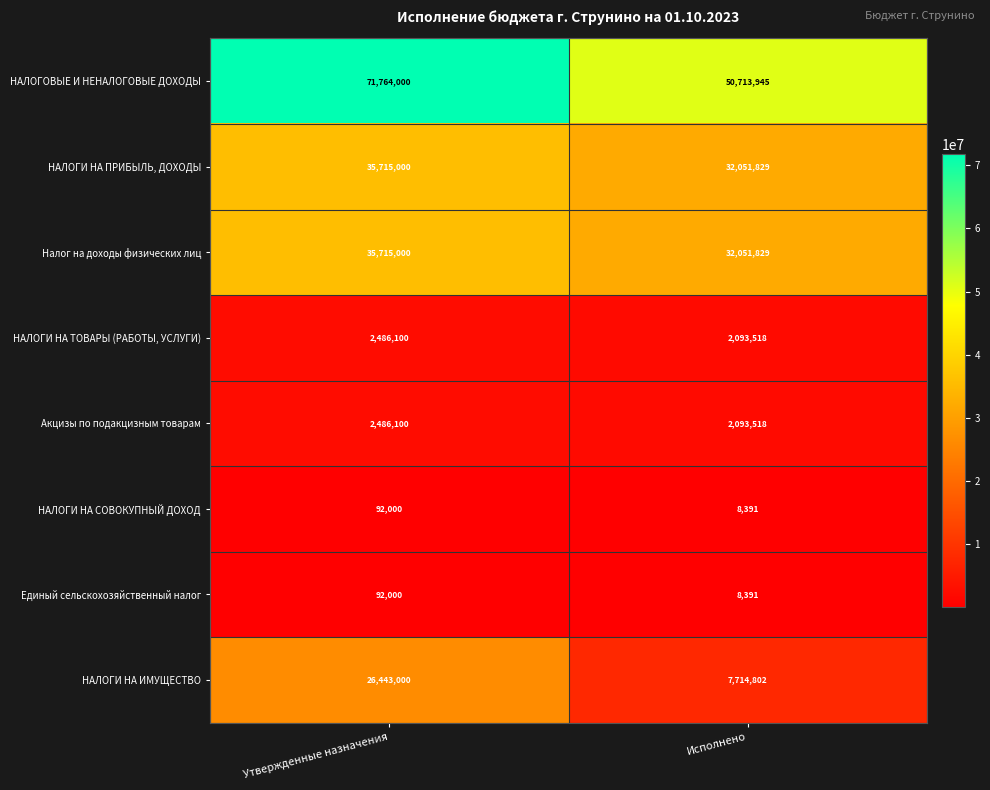

Is it true that НАЛОГИ НА ПРИБЫЛЬ, ДОХОДЫ equals 49373779 at Исполнено?

False